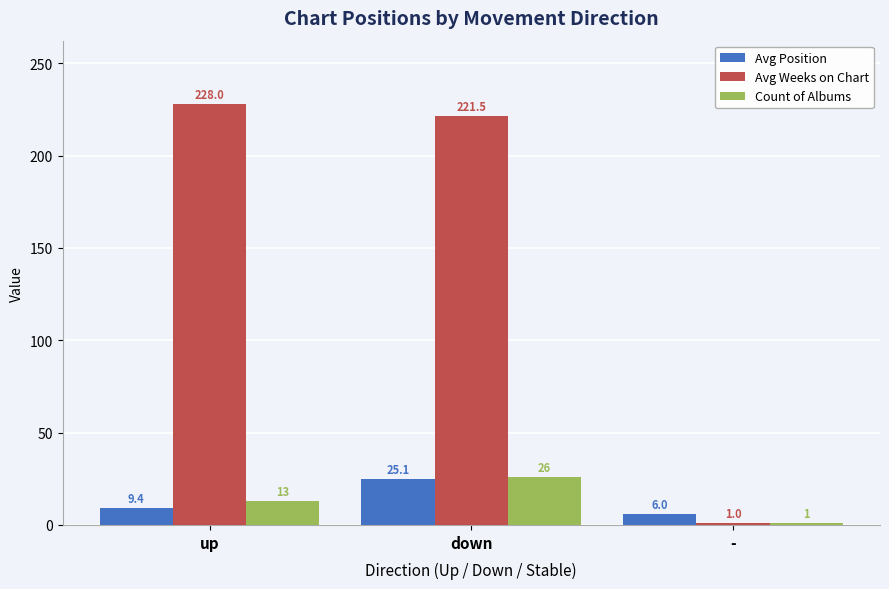

Is it true that Avg Position equals 36.1 at down?

False